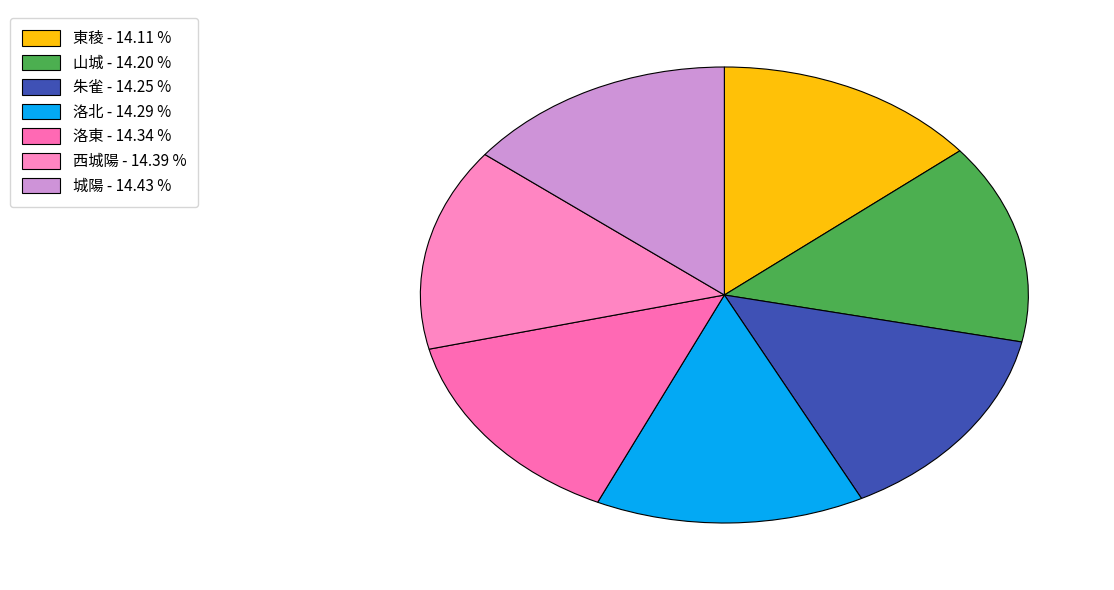

True or false: 山城 accounts for 14% of the total.

True